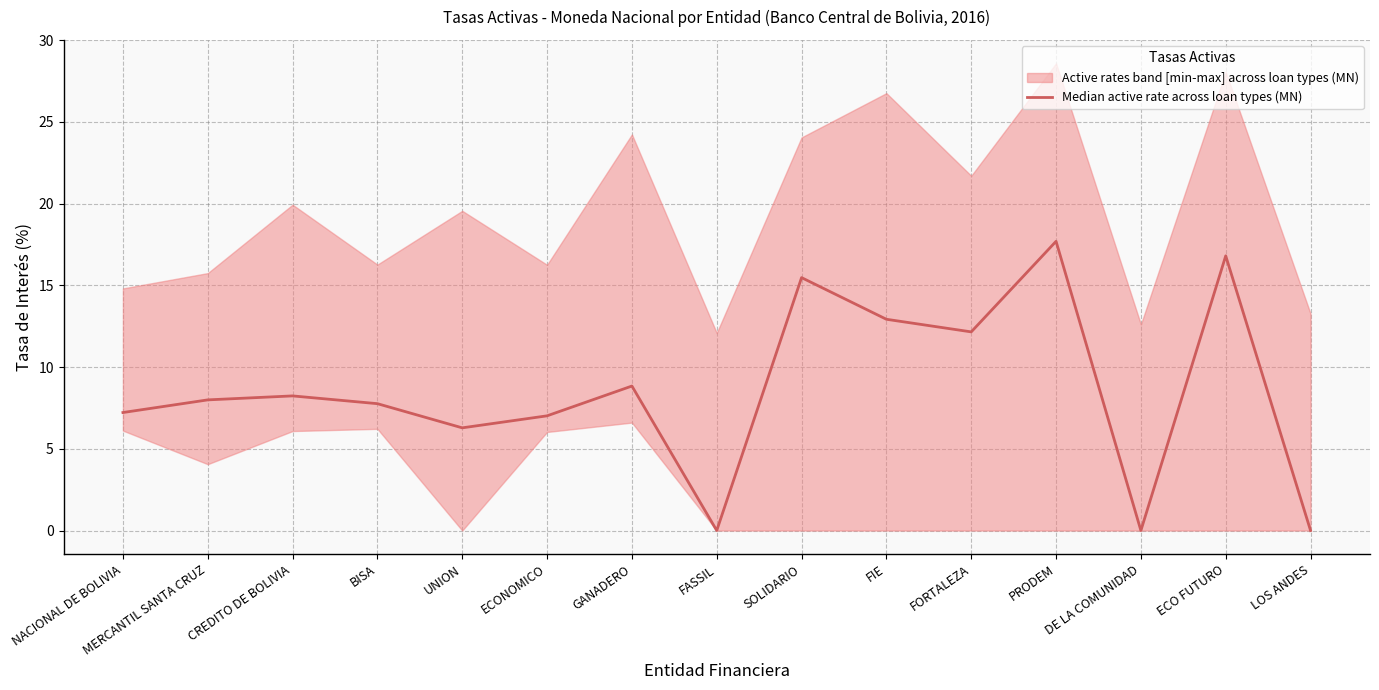

How many interior local valleys (lower than both neighbors) does the data have?

4